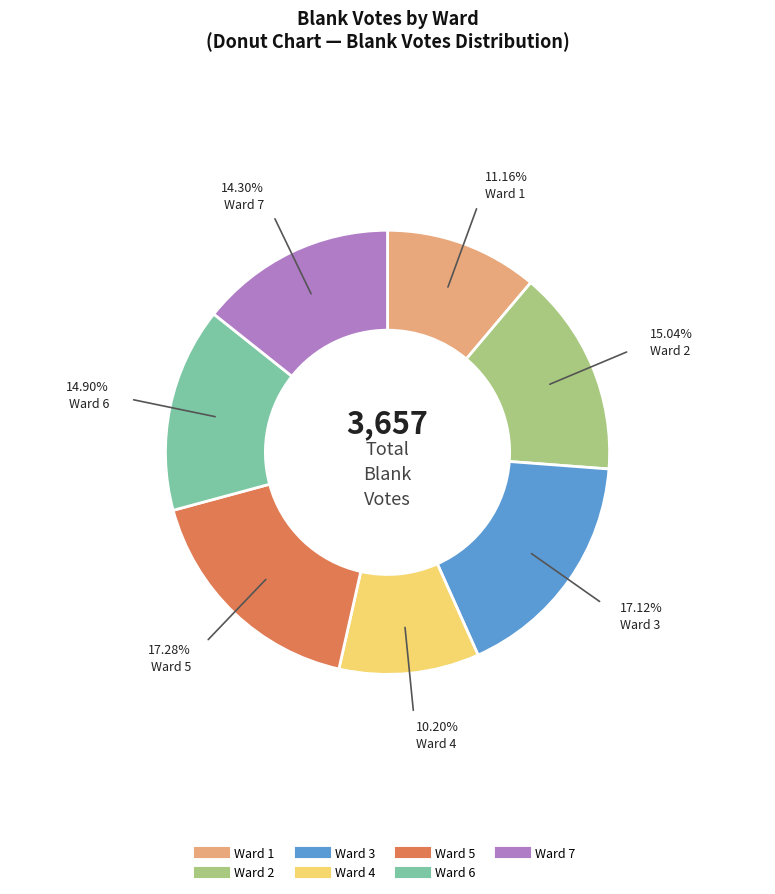

How much of the chart is everything except Ward 6?

85.1%